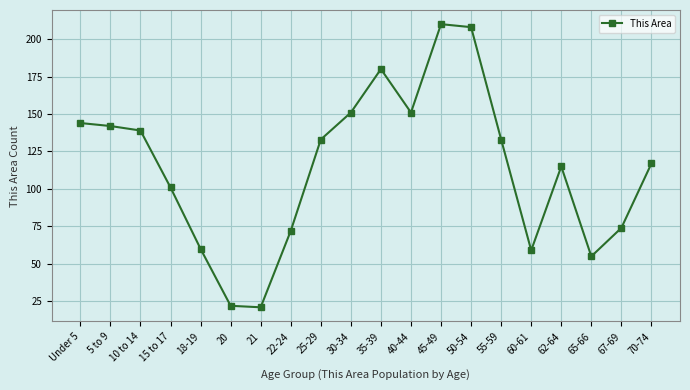

Between 65-66 and 20, which is larger?

65-66